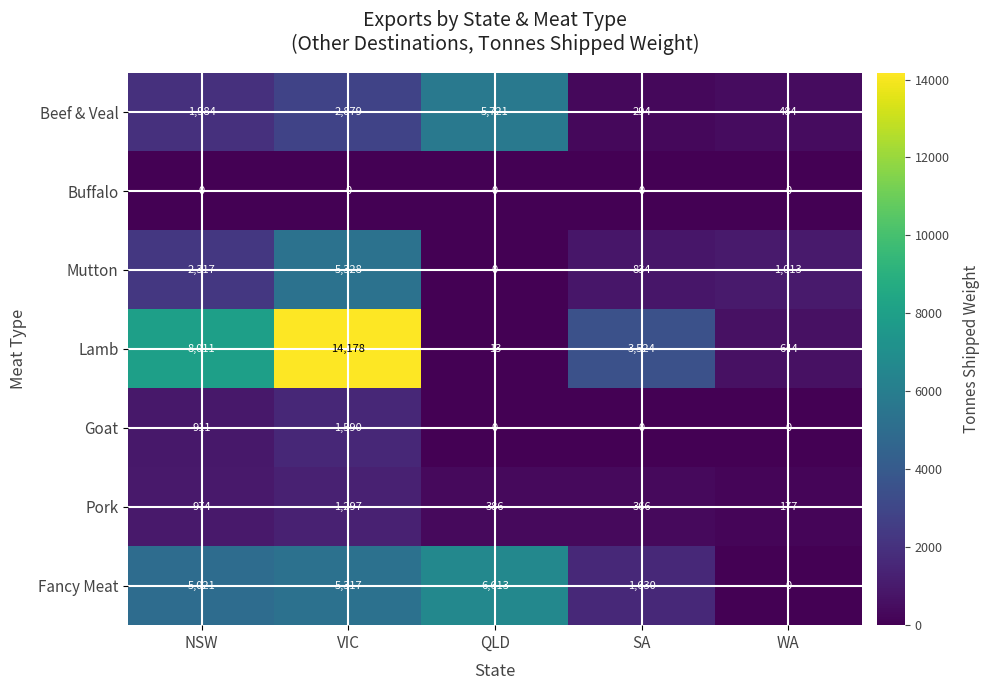

Rank the categories by Lamb value from lowest to highest.

QLD, WA, SA, NSW, VIC